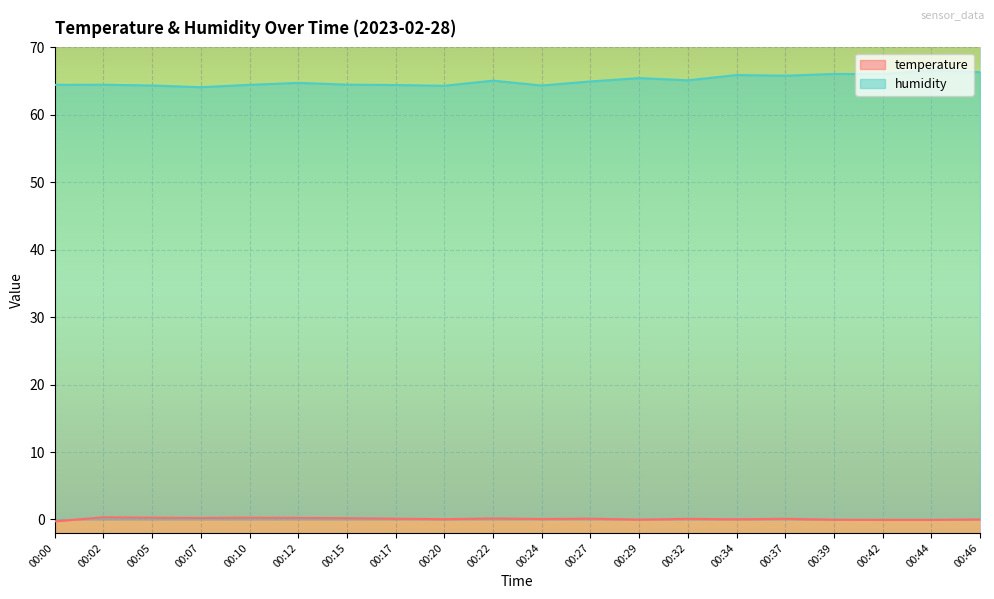

Does the chart display data point markers on the line(s)?

No